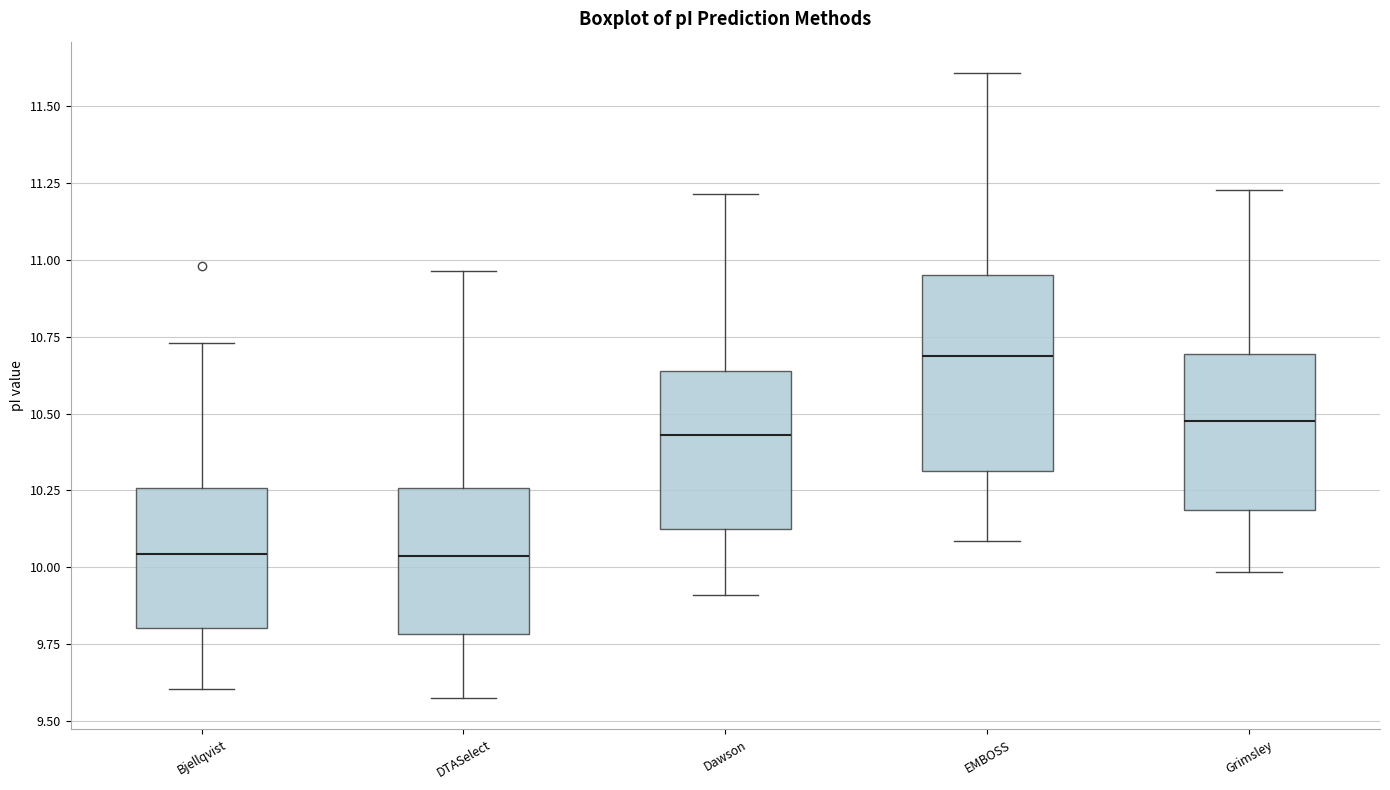

Reading left to right, transcribe this box plot: for each box, give where its median line is, the range the box spans, and where its two whiskers end, as read against the y-axis. The values are not printed on the chart, so give them approximately, as read against the axis.

Bjellqvist: median 10.05, box 9.80 to 10.25, whiskers 9.60 to 10.75
DTASelect: median 10.05, box 9.80 to 10.25, whiskers 9.60 to 10.95
Dawson: median 10.45, box 10.10 to 10.65, whiskers 9.90 to 11.20
EMBOSS: median 10.70, box 10.30 to 10.95, whiskers 10.10 to 11.60
Grimsley: median 10.45, box 10.20 to 10.70, whiskers 10.00 to 11.25